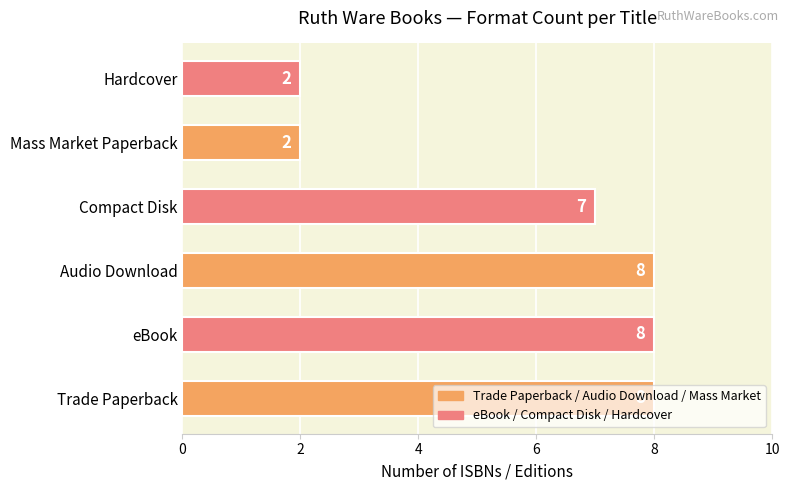

Between Hardcover and Compact Disk, which is larger?

Compact Disk